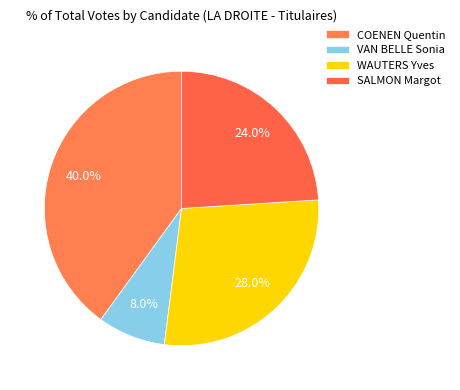

How many segments does this pie chart have?

4